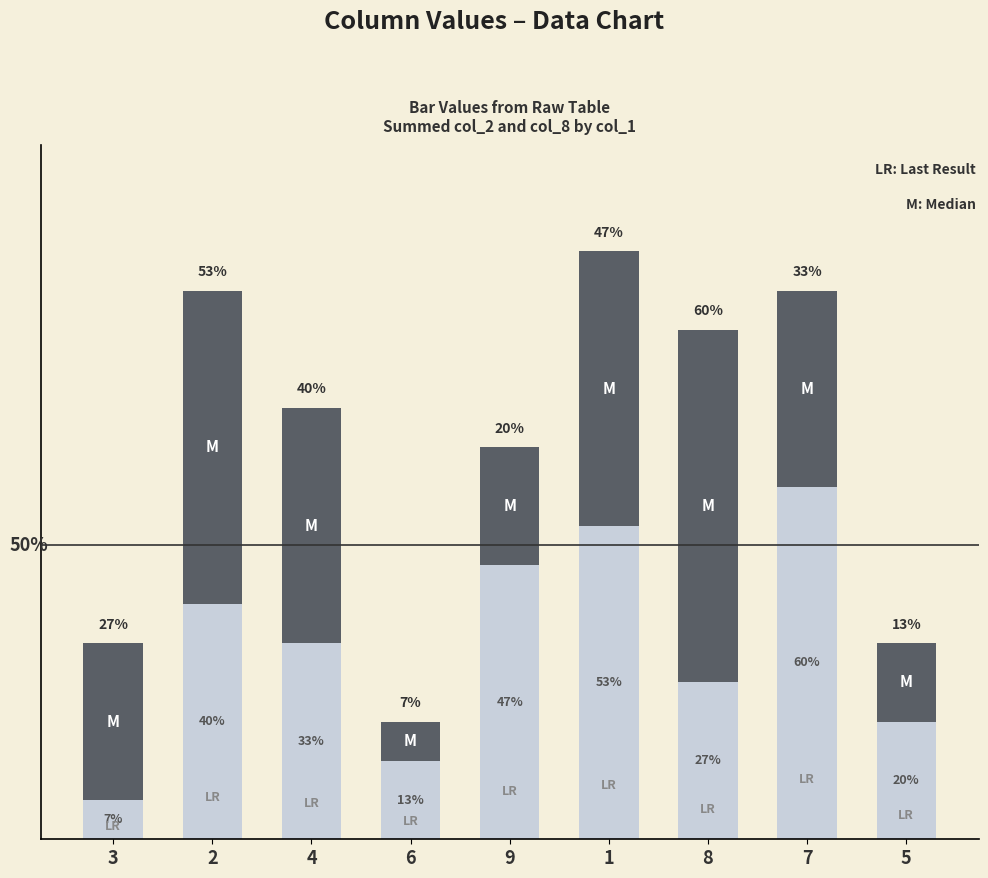

Are the bars grouped side by side (vs. stacked)?

No